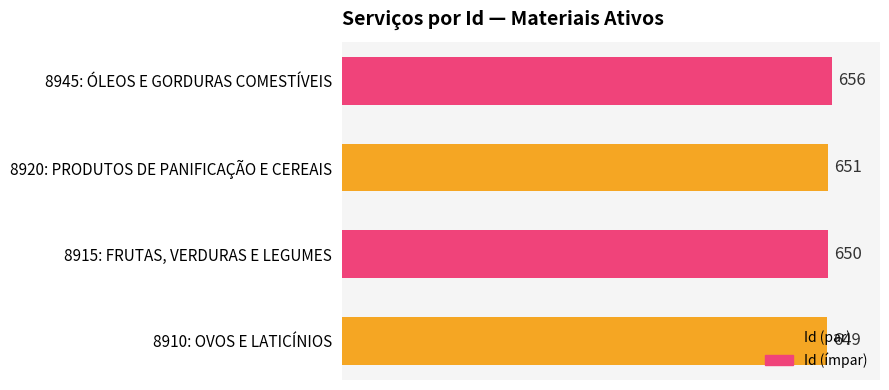

What is the minimum value shown in the chart?

649